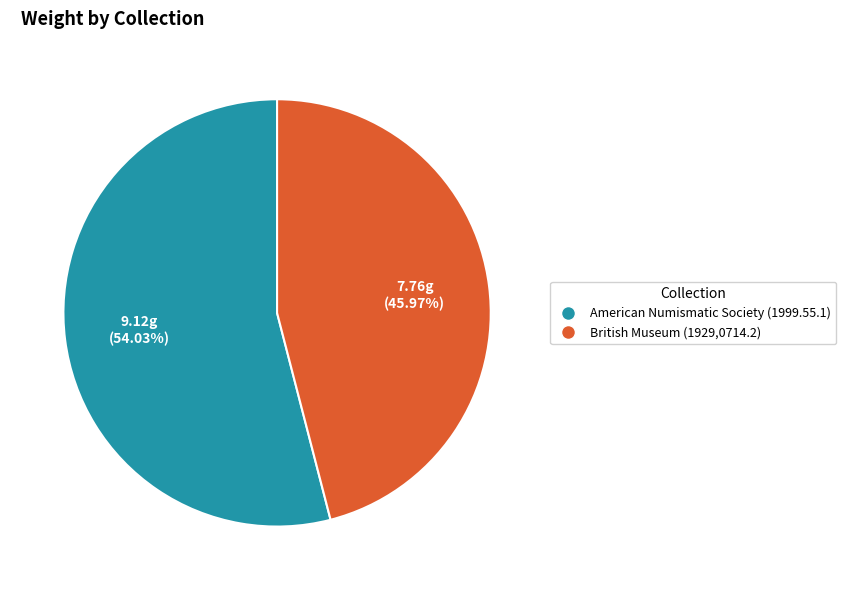

Does British Museum (1929,0714.2) account for over 50% of the chart?

No